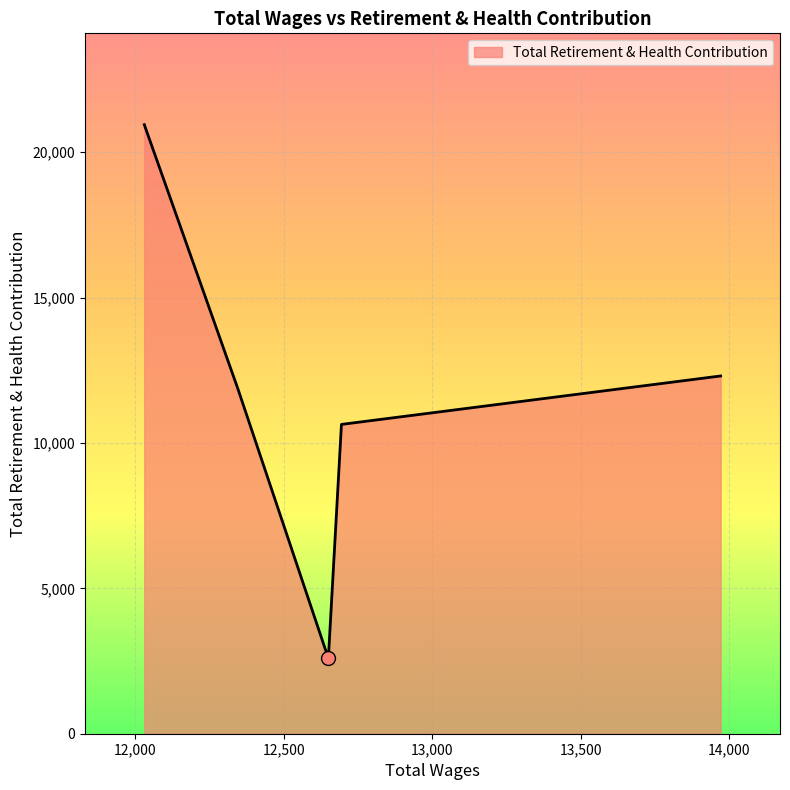

What is the difference between the maximum and minimum values?

18357